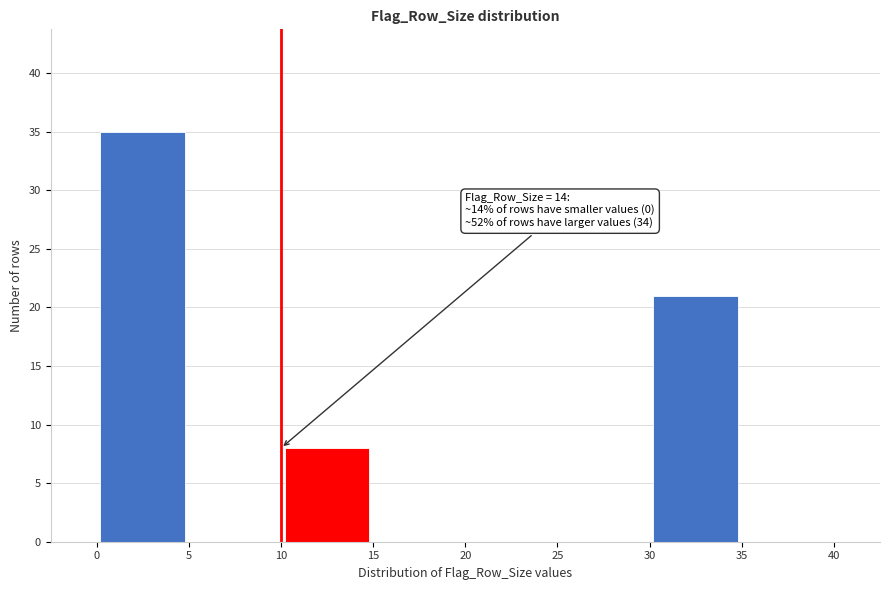

Which range on the x-axis has the tallest bar?

0 to 5